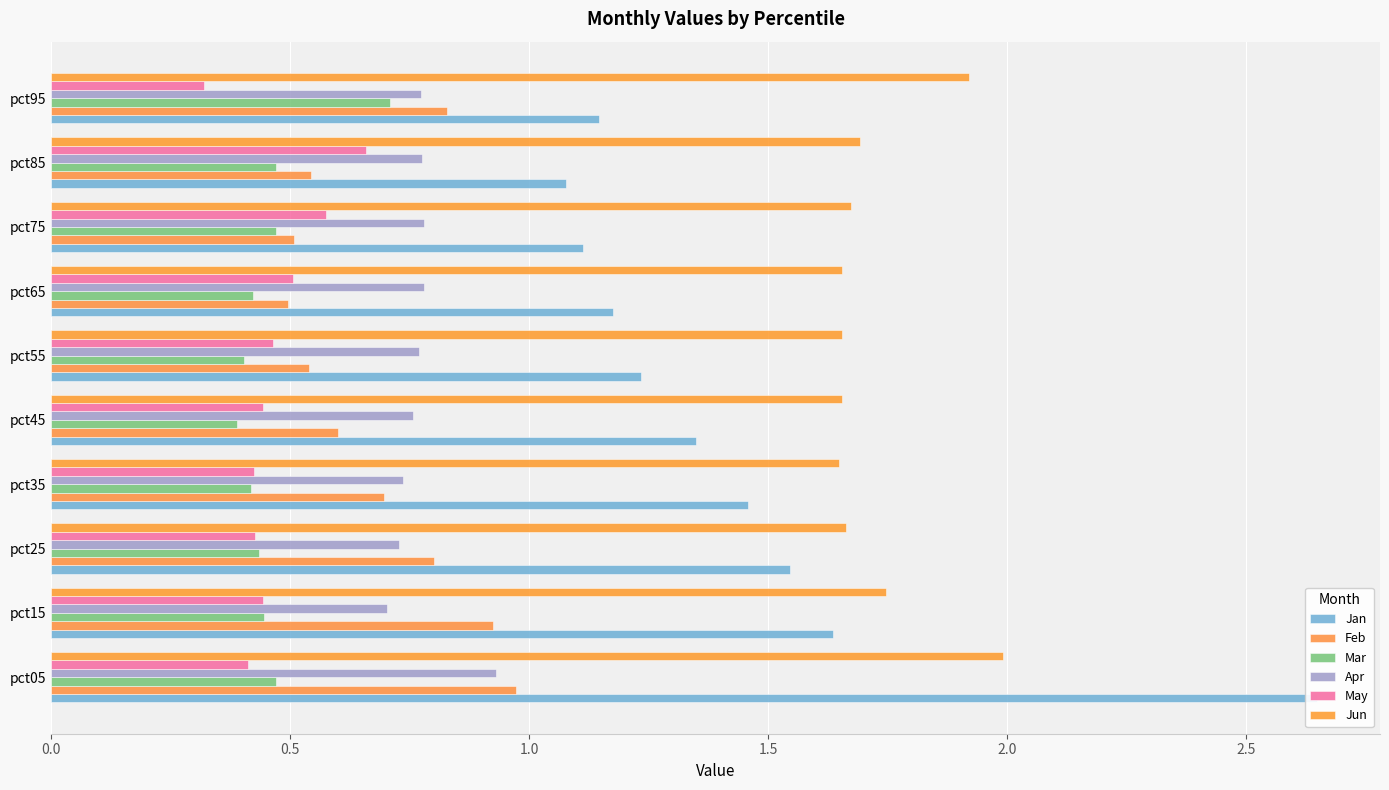

Is it true that Mar equals 0.3 at pct75?

False